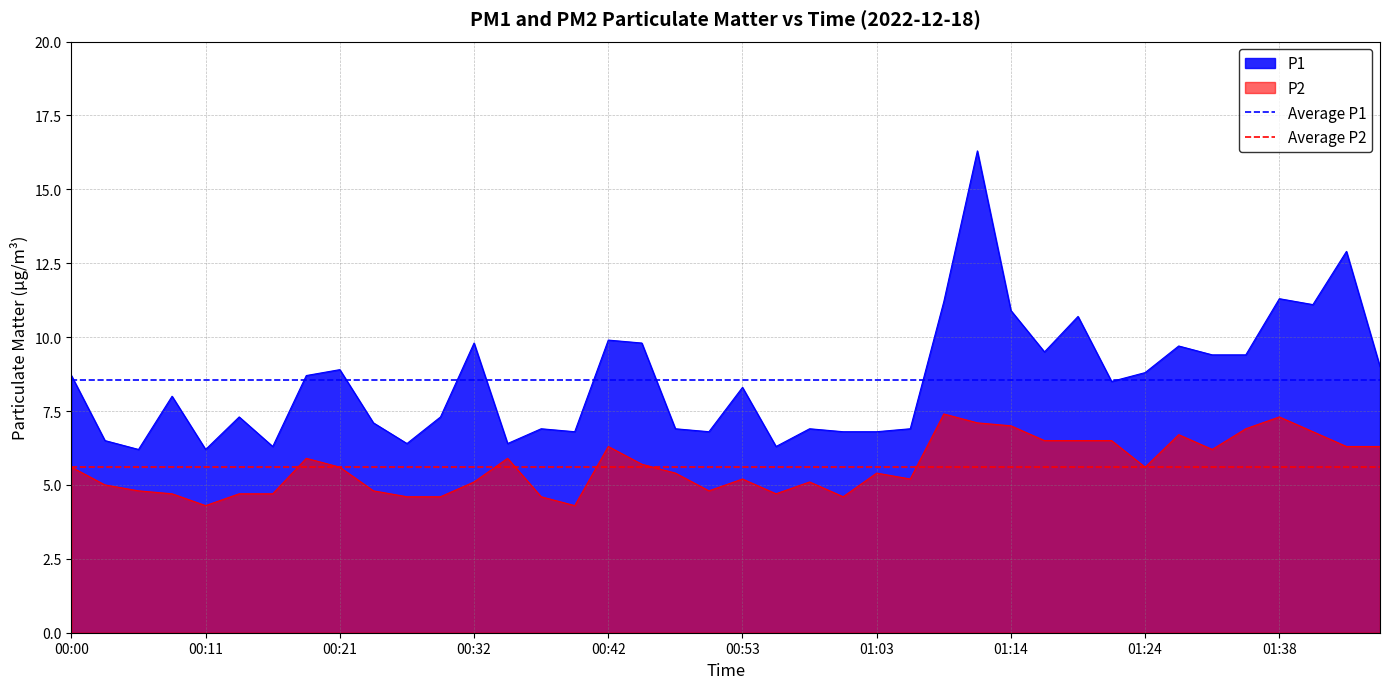

True or false: P2 and P1 intersect in this chart.

False